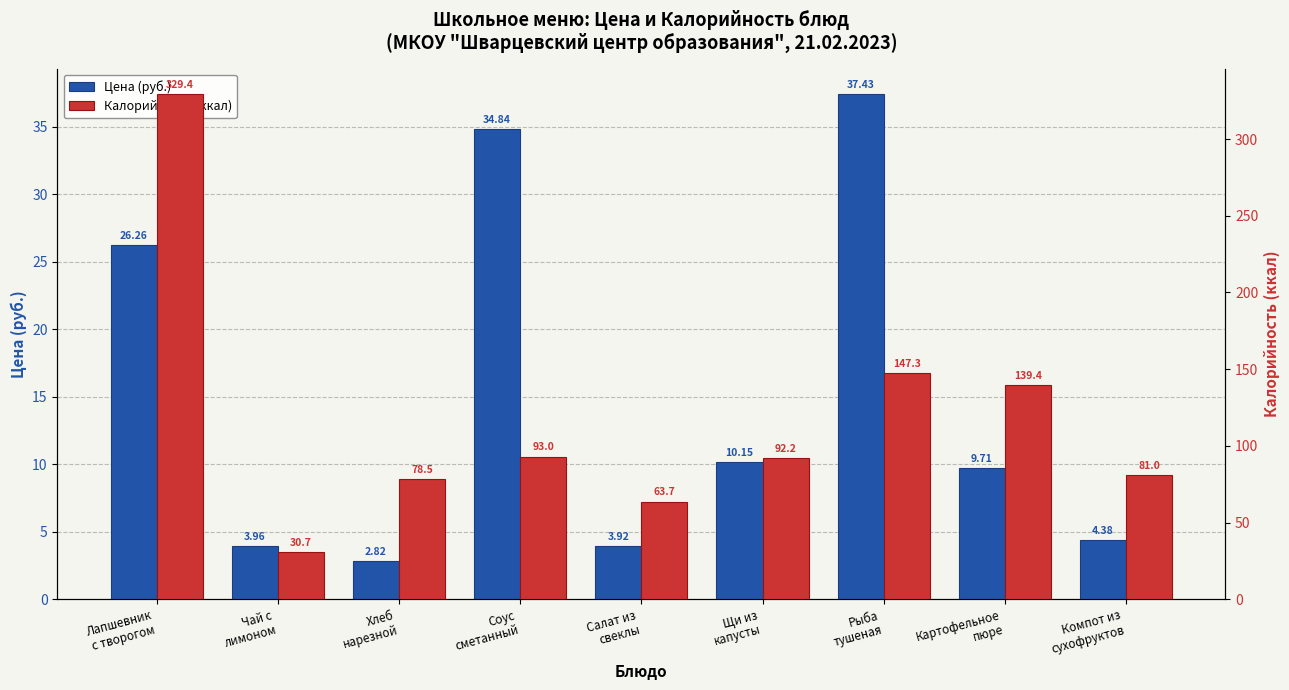

What is the maximum value shown in the chart?

329.4